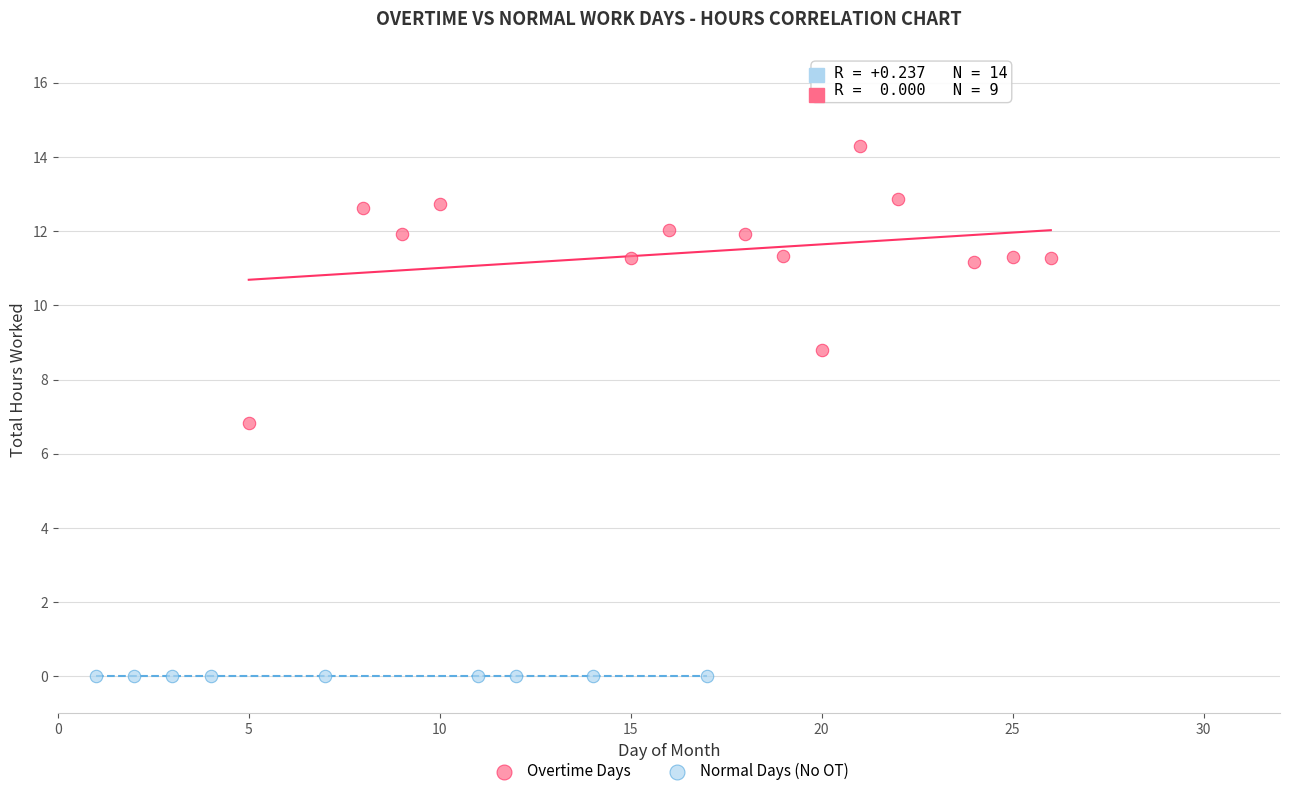

Which series contains the highest Y value?

Overtime Days